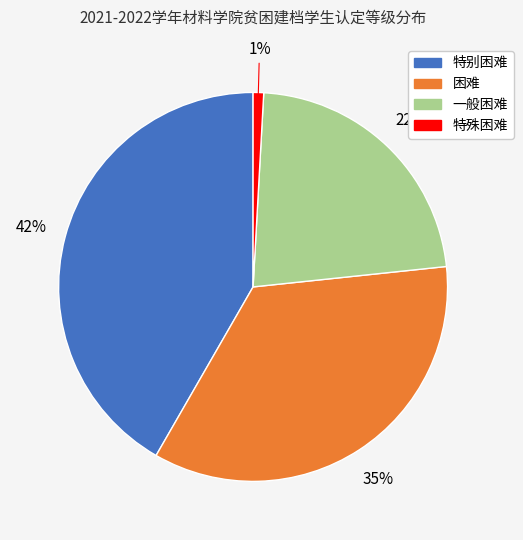

Rank the categories by value from highest to lowest.

特别困难, 困难, 一般困难, 特殊困难